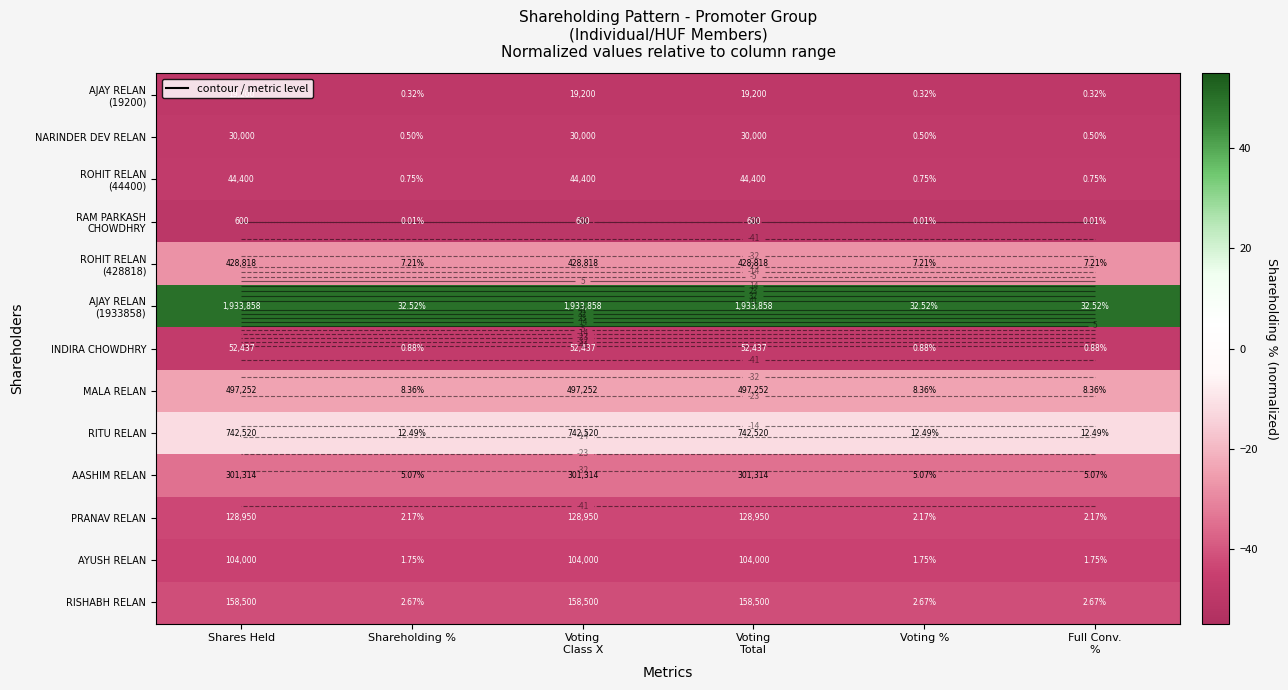

At which category is the sum across all series the highest?

Shares Held